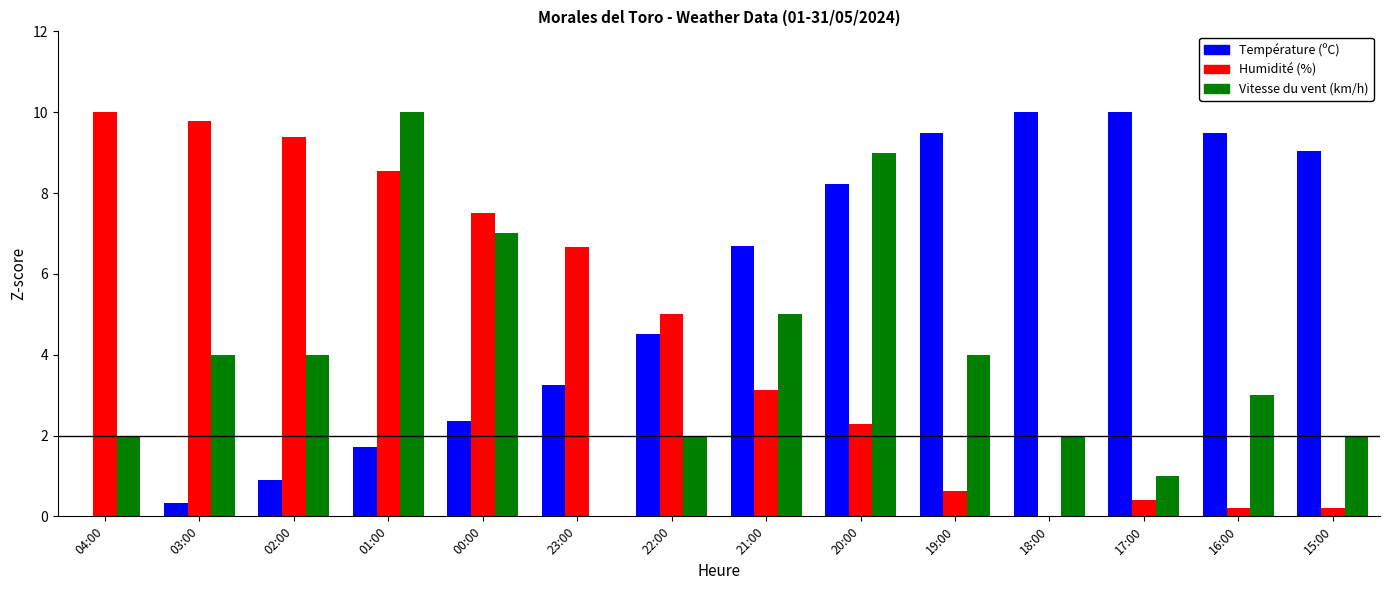

What are all the series names shown in the legend?

Température (ºC), Humidité (%), Vitesse du vent (km/h)